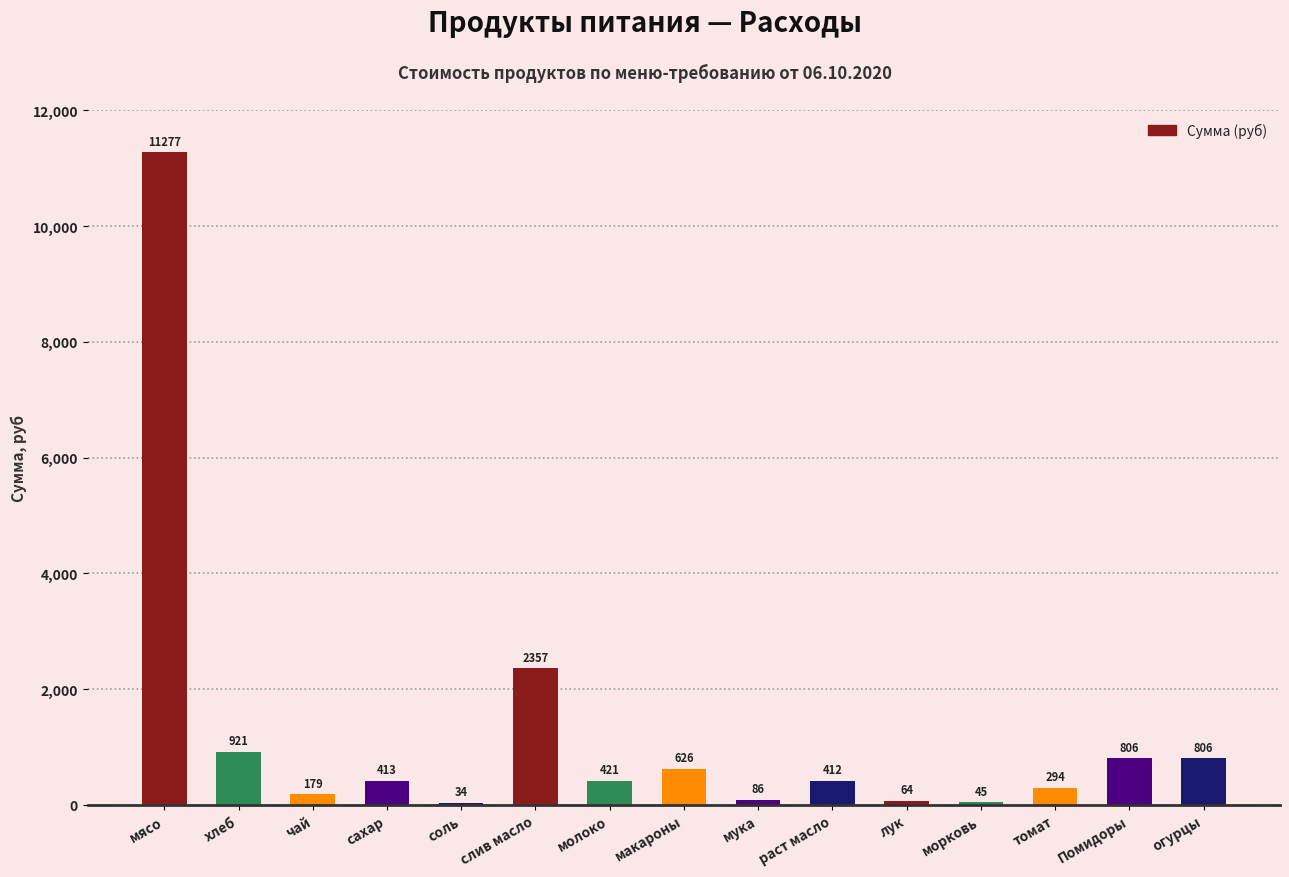

Between макароны and томат, which is larger?

макароны